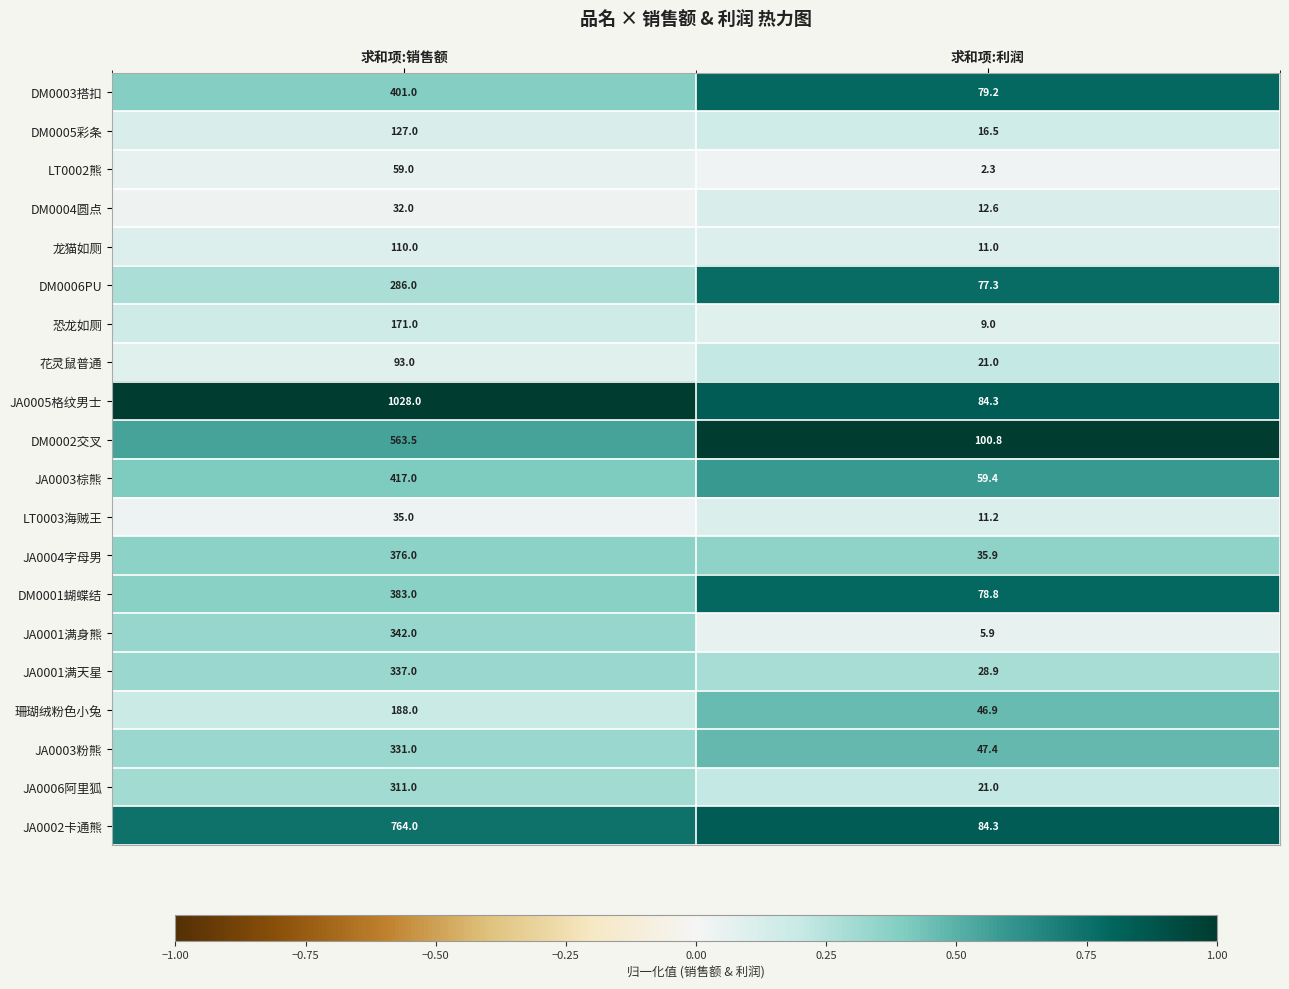

At 求和项:销售额, list the series in order from smallest to largest.

DM0004圆点, LT0003海贼王, LT0002熊, 花灵鼠普通, 龙猫如厕, DM0005彩条, 恐龙如厕, 珊瑚绒粉色小兔, DM0006PU, JA0006阿里狐, JA0003粉熊, JA0001满天星, JA0001满身熊, JA0004字母男, DM0001蝴蝶结, DM0003搭扣, JA0003棕熊, DM0002交叉, JA0002卡通熊, JA0005格纹男士